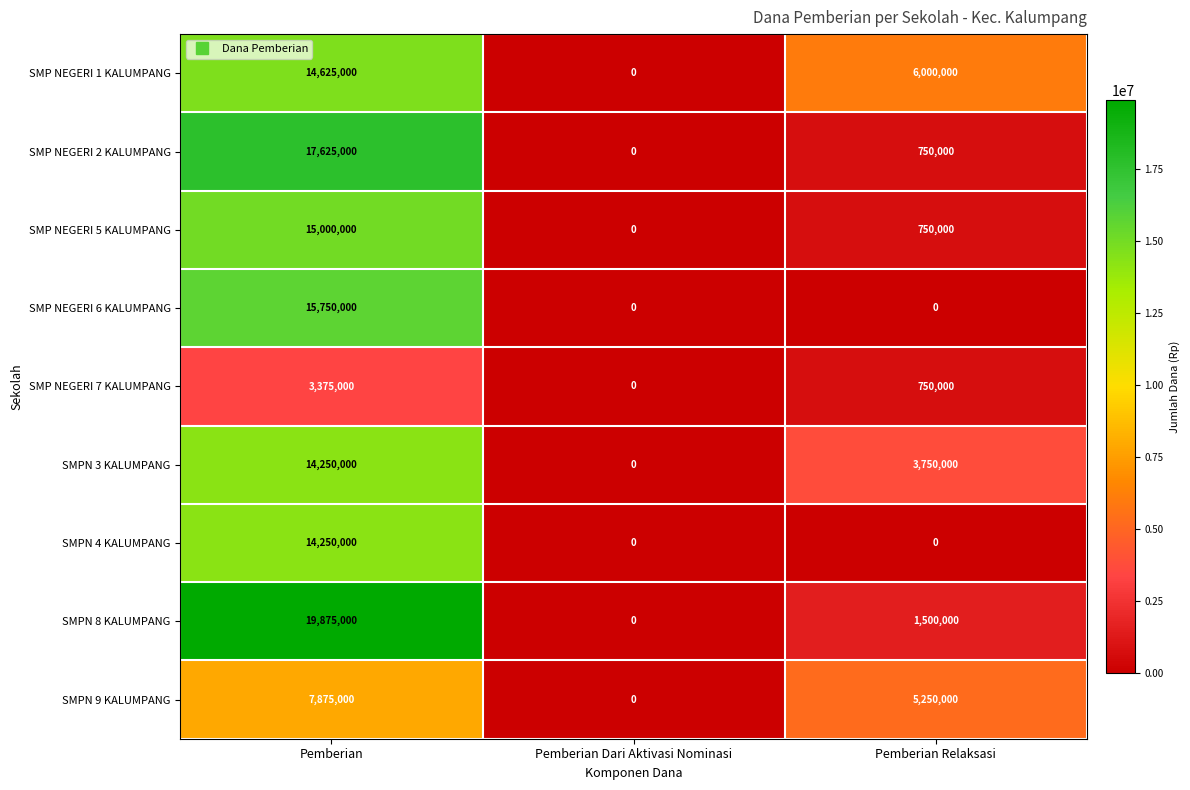

Which series has the widest spread of values?

SMPN 8 KALUMPANG